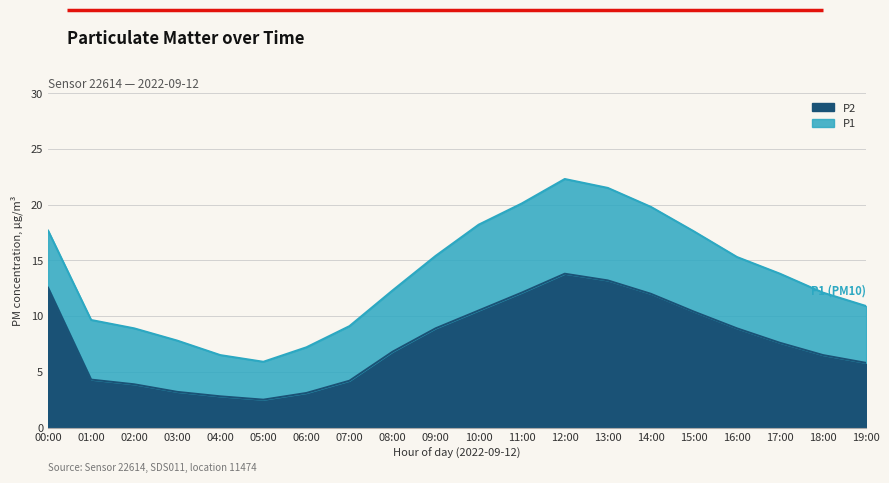

At which label is P1 closest to 14?

17:00